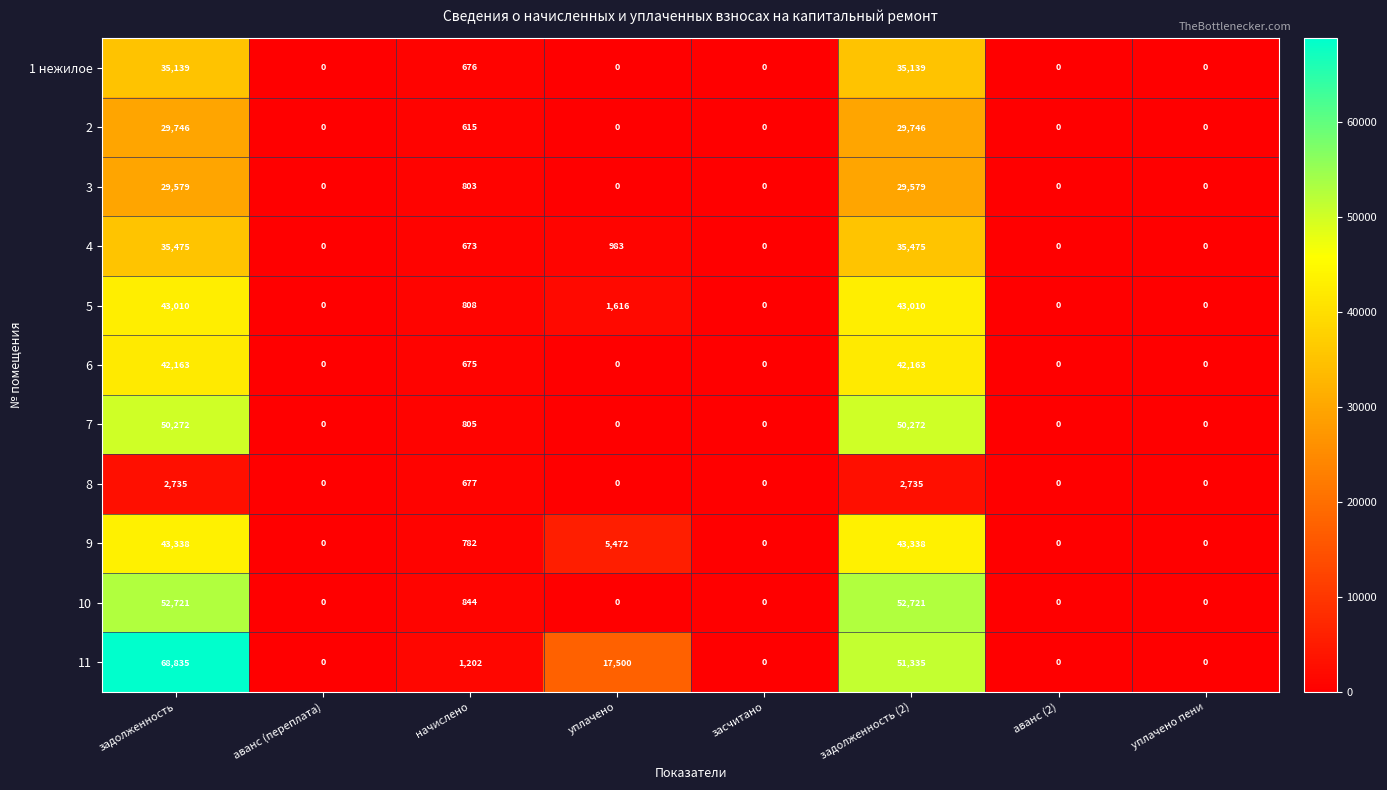

How many data points in 5 are less than 808?

4